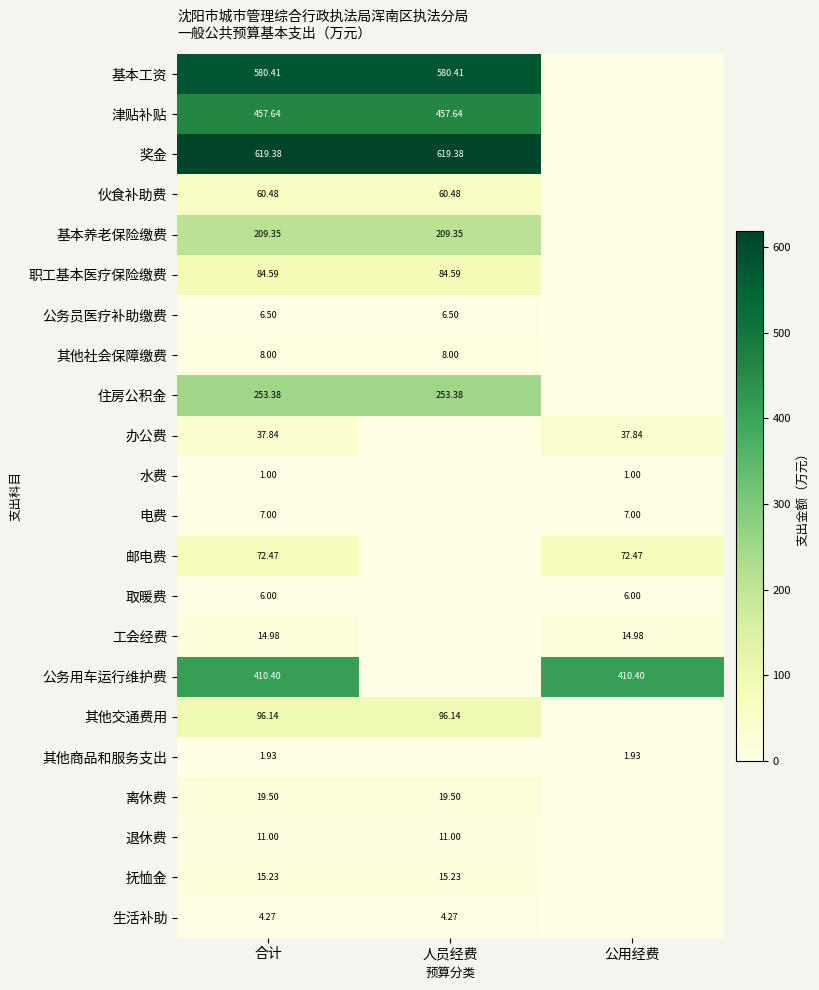

Rank the series at 合计 from lowest to highest value.

水费, 其他商品和服务支出, 生活补助, 取暖费, 公务员医疗补助缴费, 电费, 其他社会保障缴费, 退休费, 工会经费, 抚恤金, 离休费, 办公费, 伙食补助费, 邮电费, 职工基本医疗保险缴费, 其他交通费用, 基本养老保险缴费, 住房公积金, 公务用车运行维护费, 津贴补贴, 基本工资, 奖金